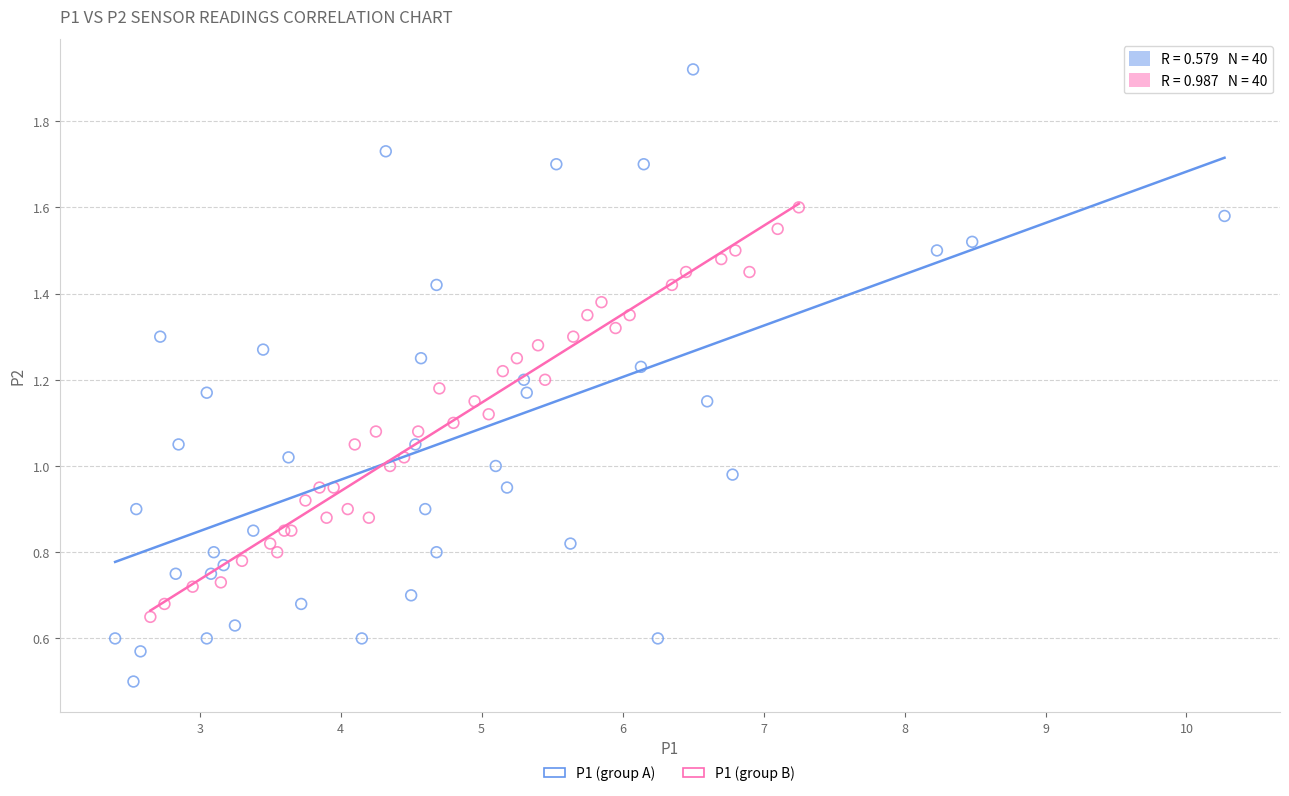

Which series contains the lowest Y value?

P1 (group A)